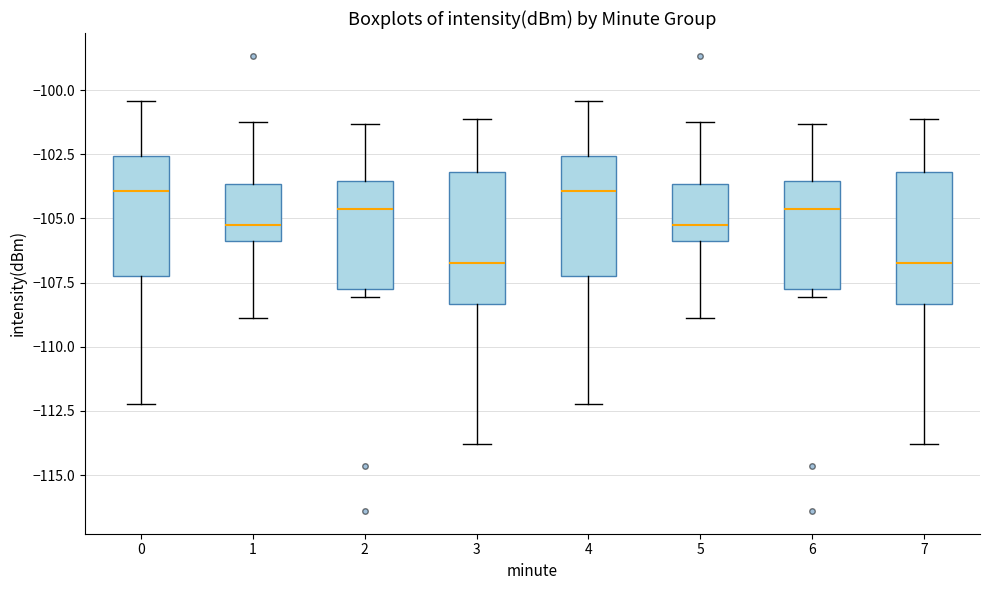

Where does the lower whisker of the box at x = 1 end on the y-axis? The values are not printed on the chart, so give them approximately, as read against the axis.

-109.0